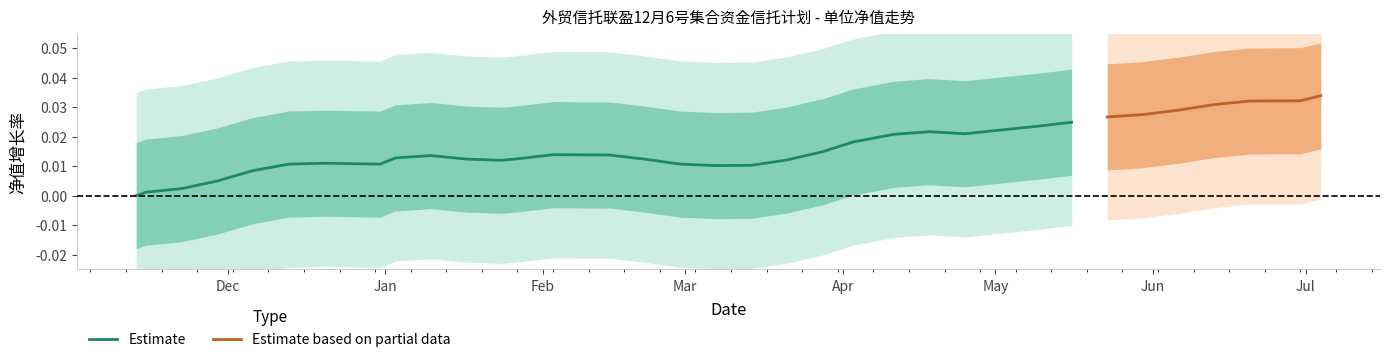

How many points are lower than both their immediate neighbors (excluding endpoints)?

4